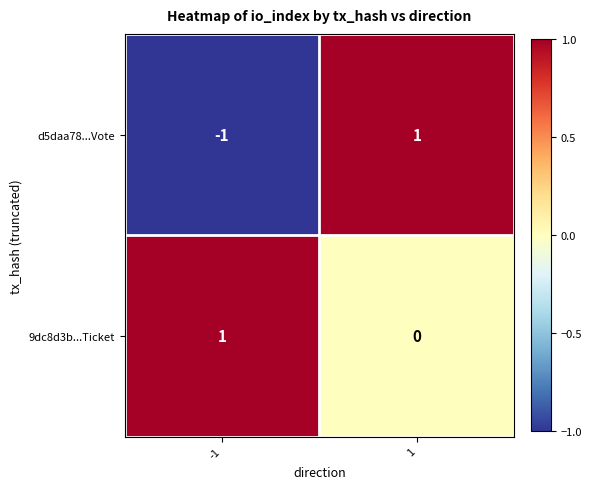

List the series in order of their overall mean, highest first.

9dc8d3b...Ticket, d5daa78...Vote